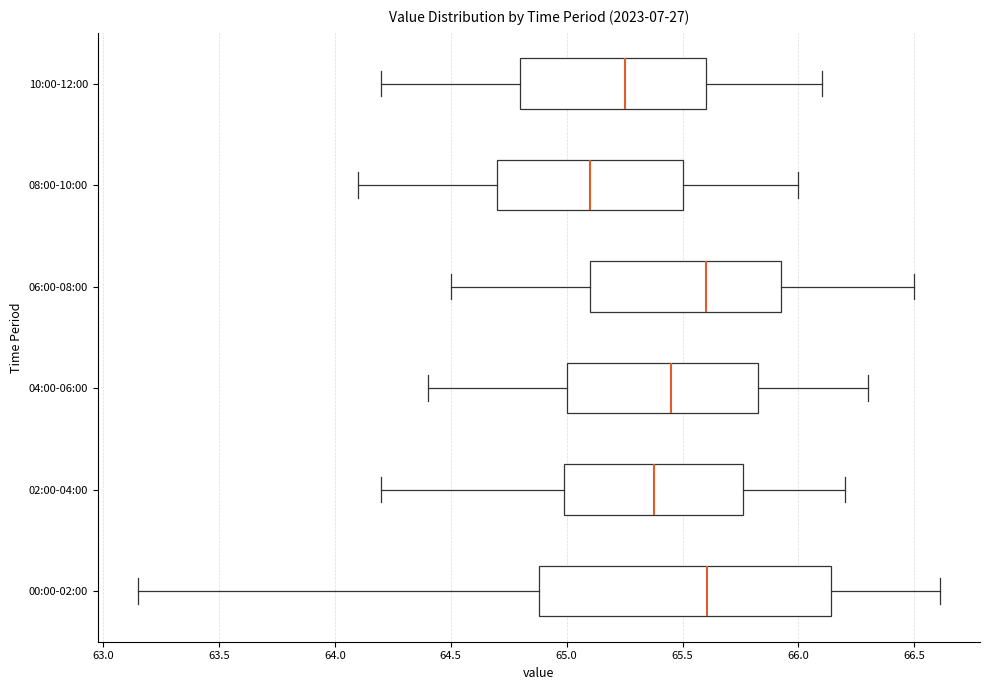

Where does the right whisker of the box for 02:00-04:00 end on the x-axis? The values are not printed on the chart, so give them approximately, as read against the axis.

66.20